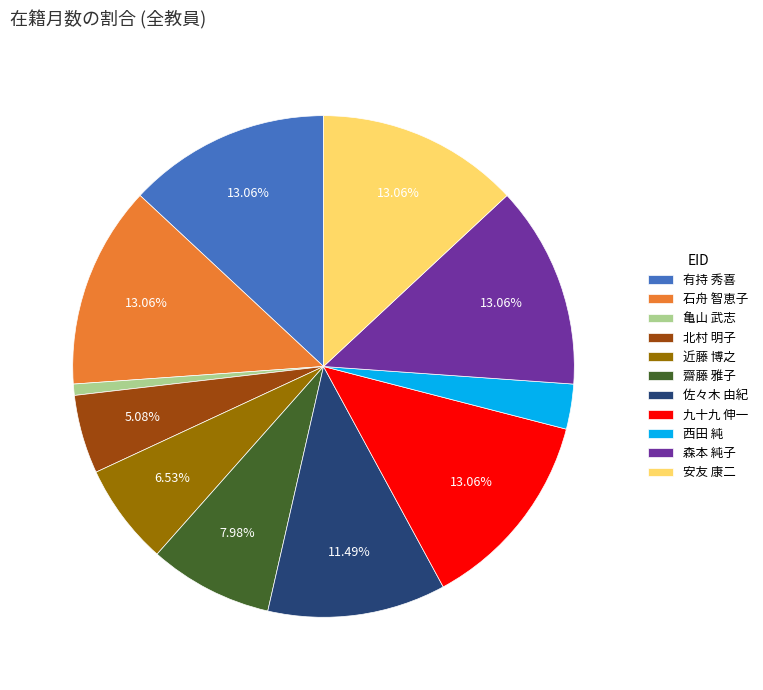

Is the sum of 九十九 伸一 and 佐々木 由紀 greater than half?

No